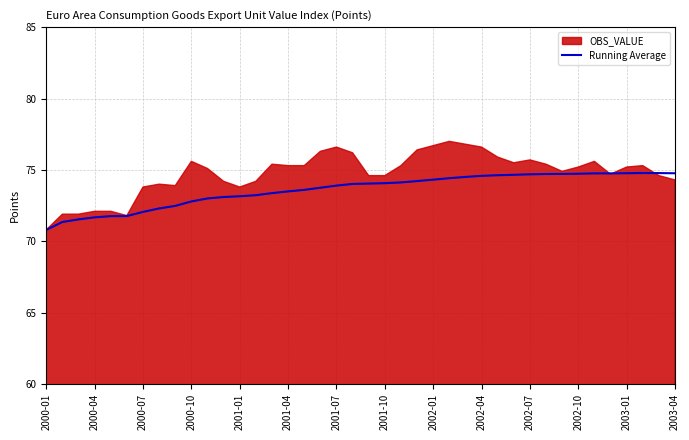

The value of Running Average at 2003-01 is 74.8. True or false?

True